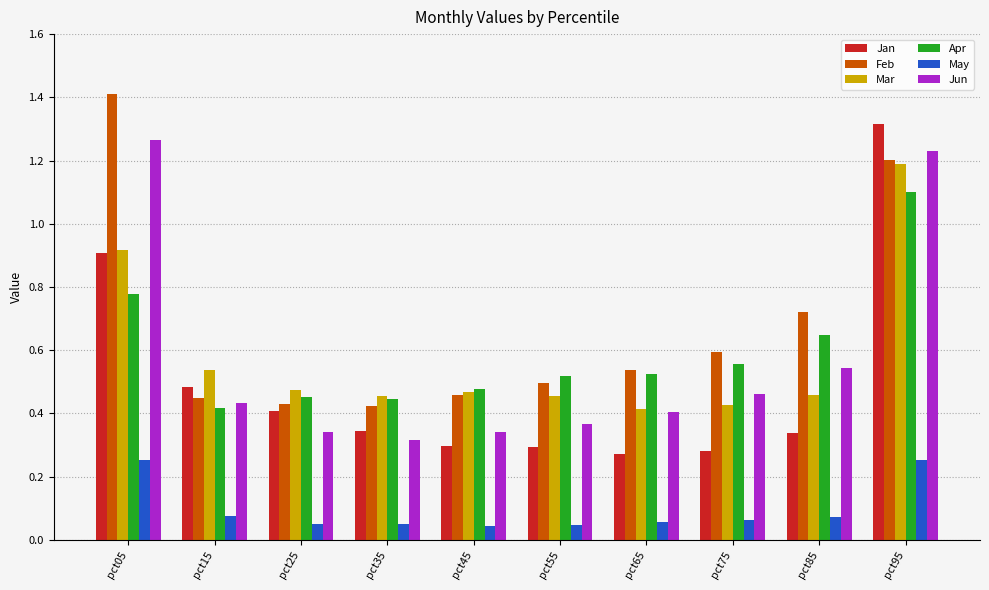

Is it true that Feb equals 0.4 at pct15?

True